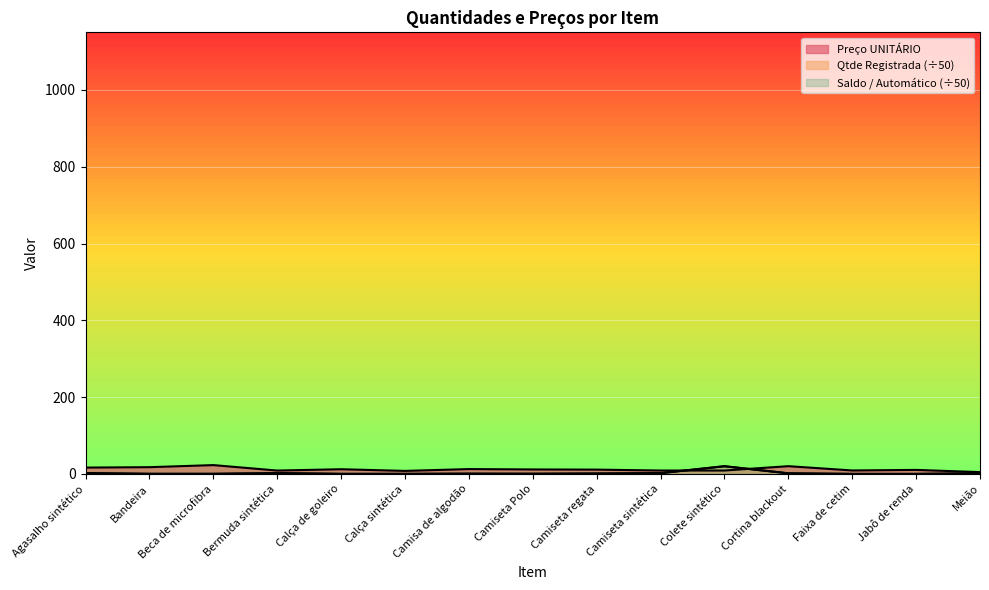

What is the maximum value shown in the chart?

22.9